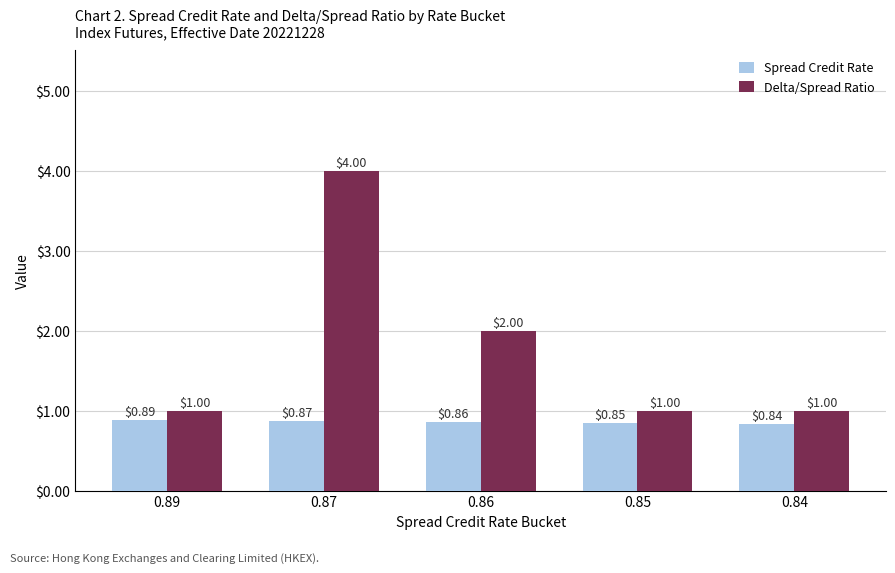

Which series changed the most between 0.86 and 0.85?

Delta/Spread Ratio